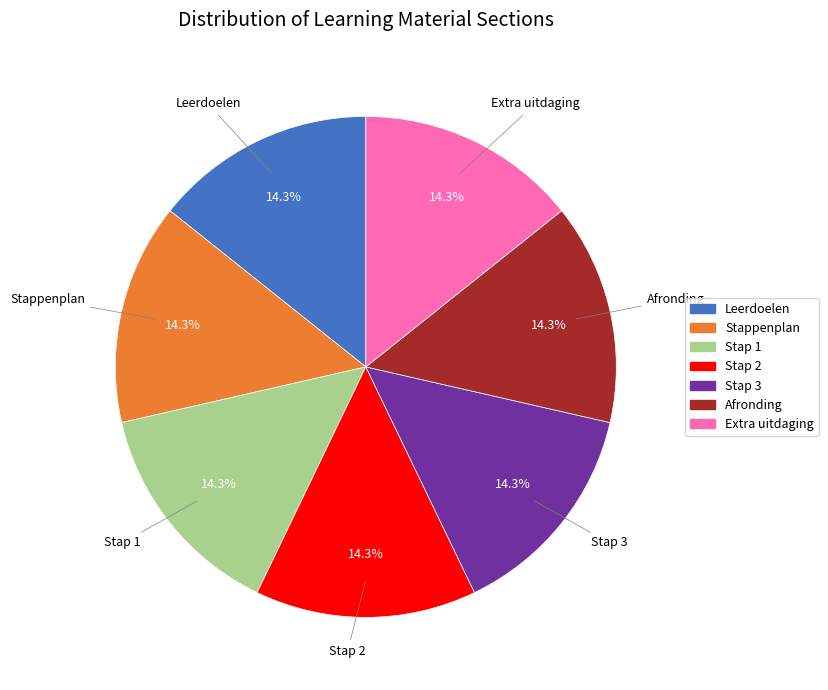

True or false: Extra uitdaging accounts for 8% of the total.

False